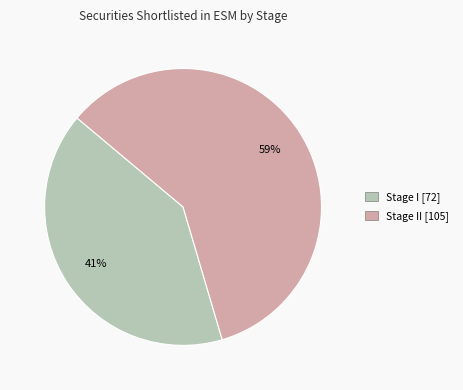

Is there any slice that represents more than half of the pie?

Yes